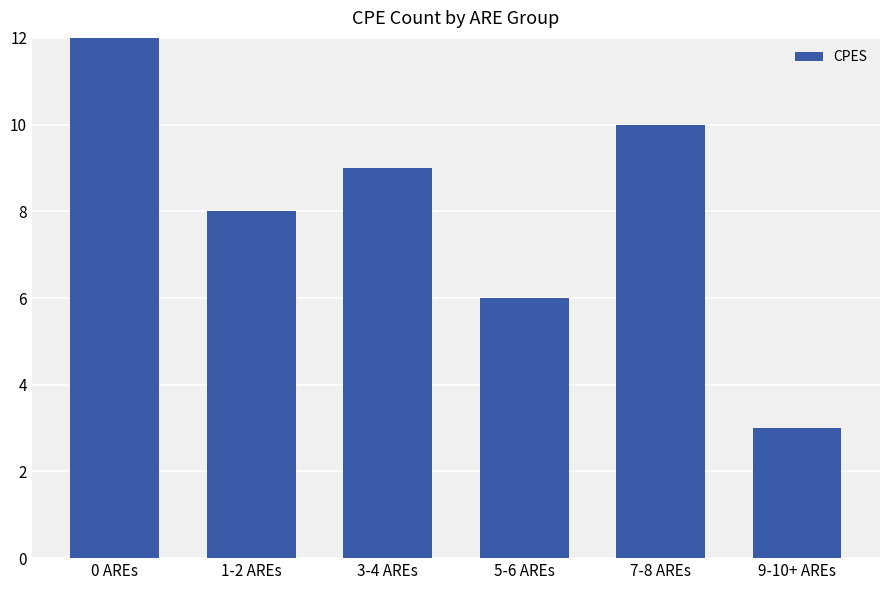

Which category has the lowest value across all series?

9-10+ AREs